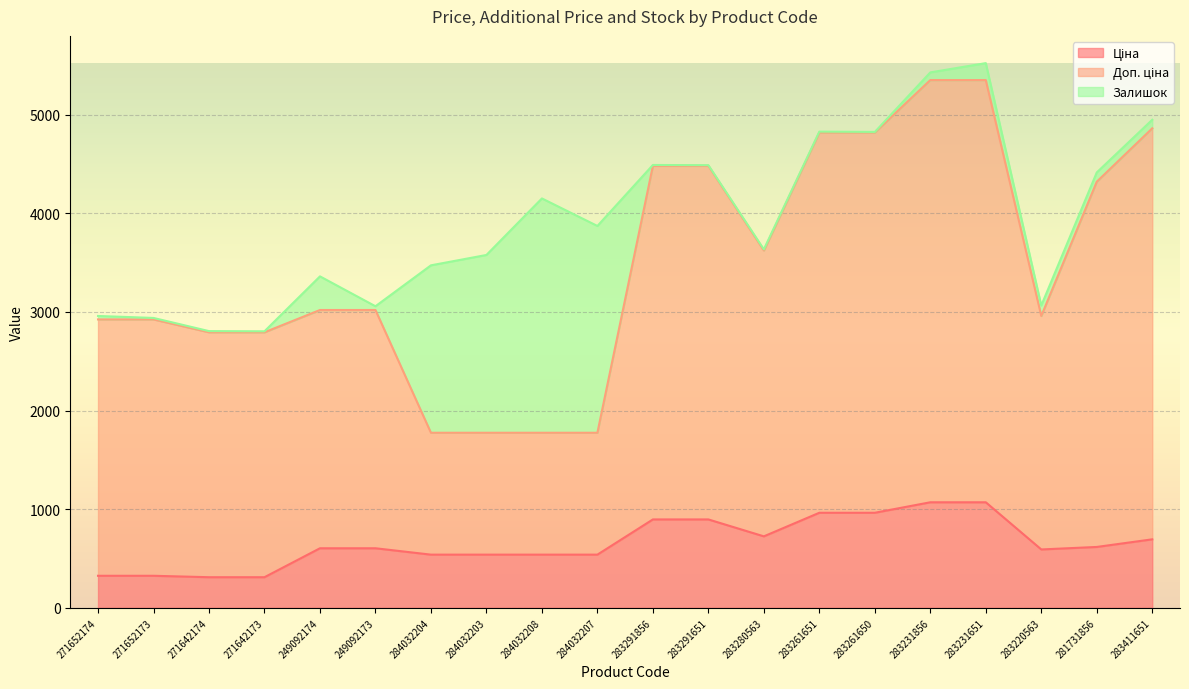

At how many categories does at least one series exceed 3930?

8